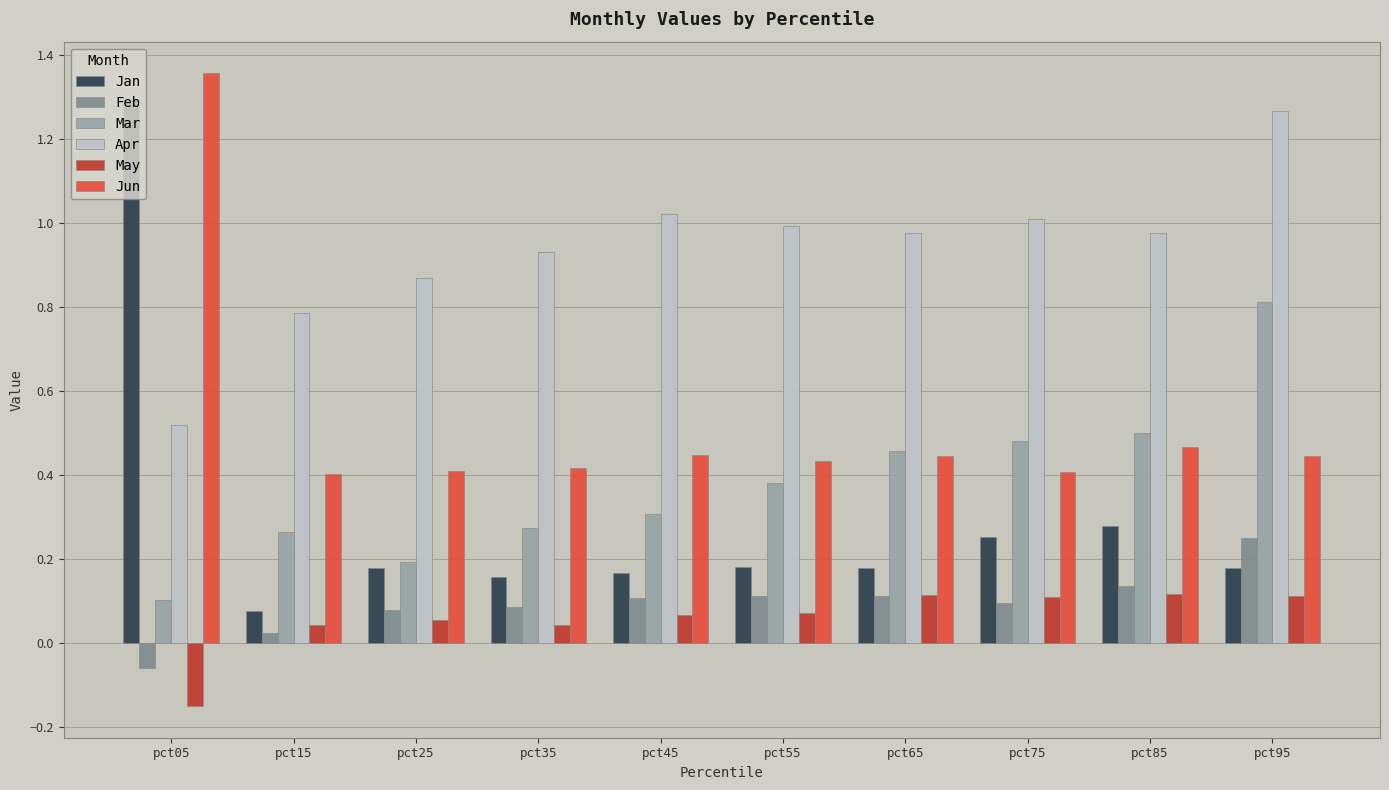

Between pct35 and pct45, which series saw the biggest shift?

Apr